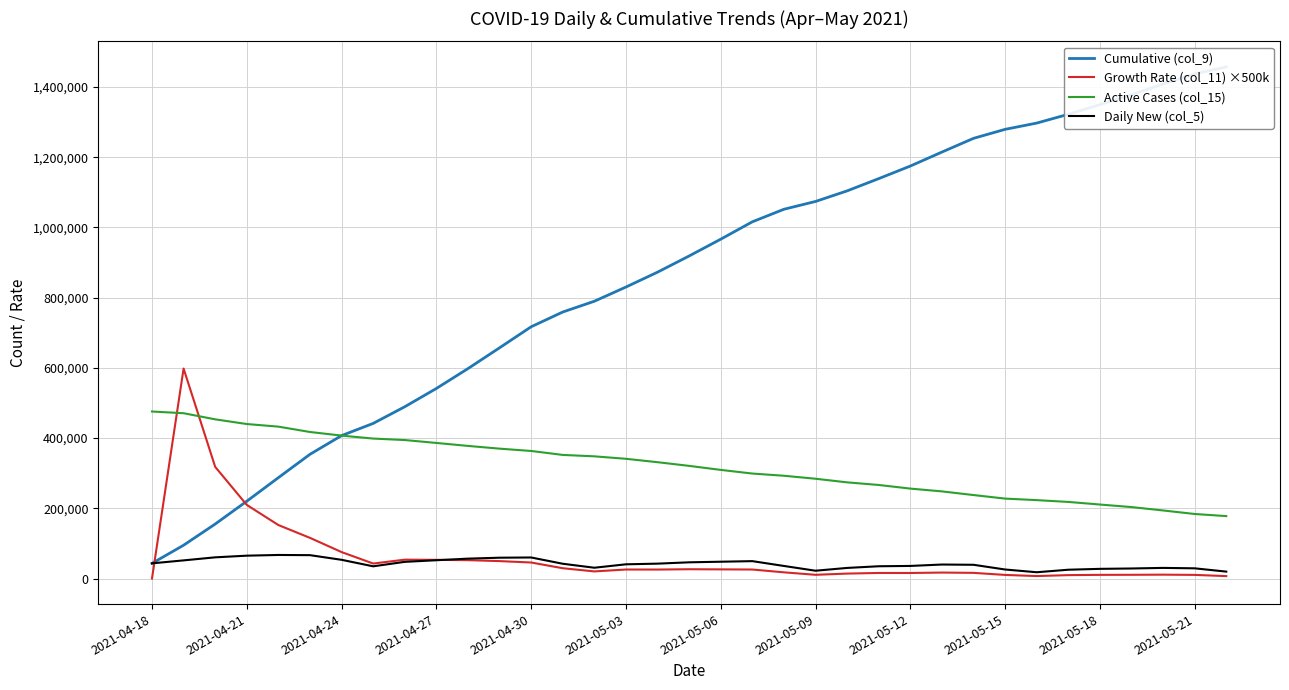

True or false: Daily New (col_5) and Growth Rate (col_11) ×500k intersect in this chart.

True